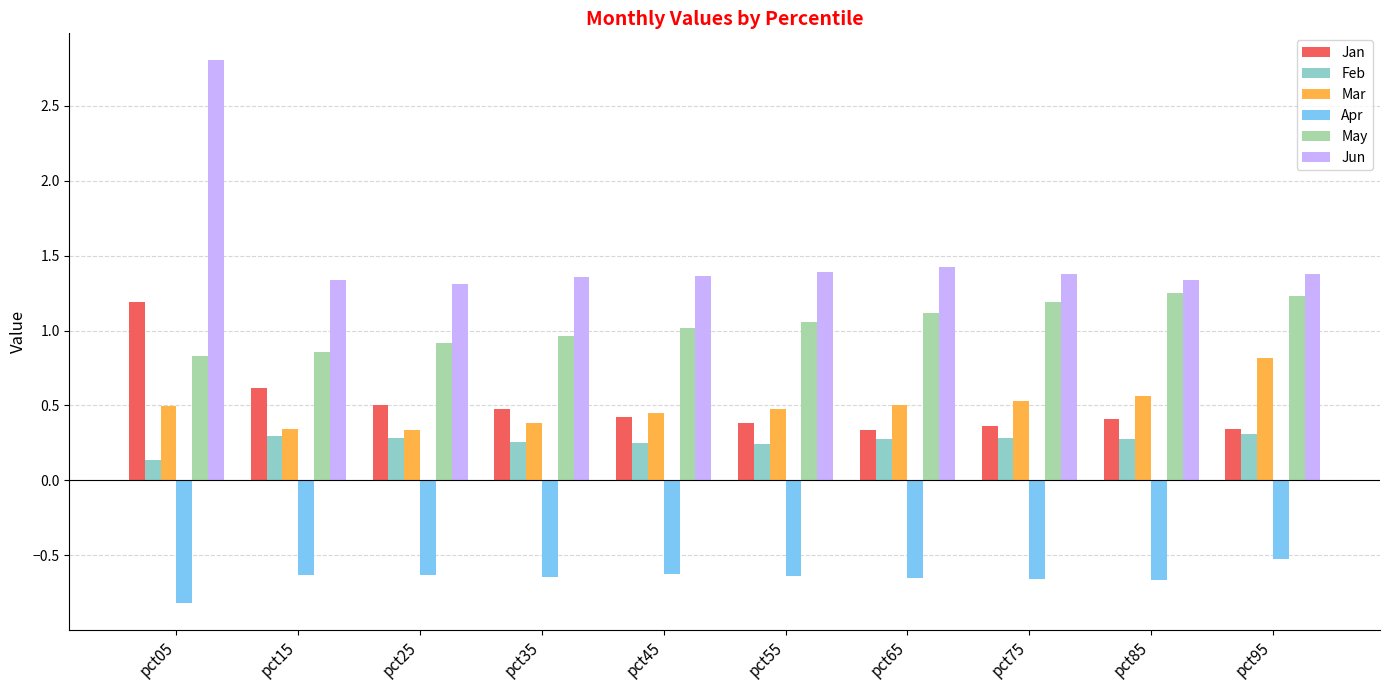

Which label corresponds to the largest value in the chart?

pct05